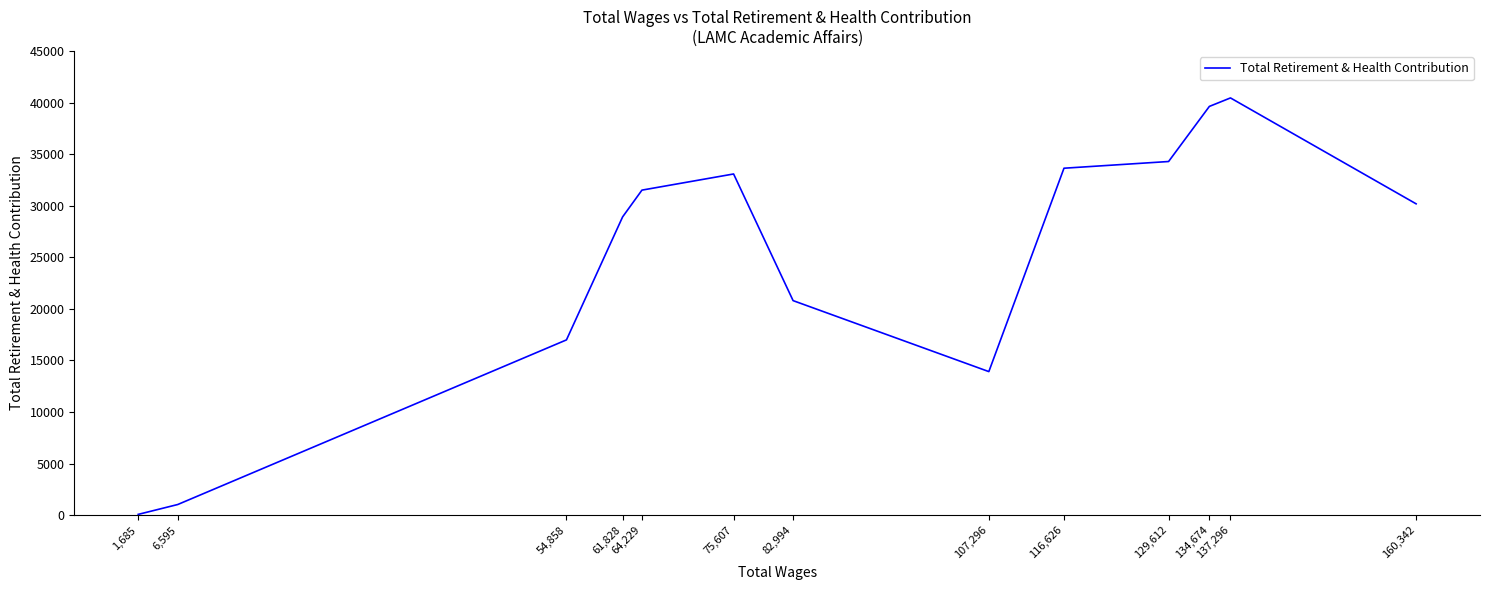

The value at 116,626 is 8299. True or false?

False